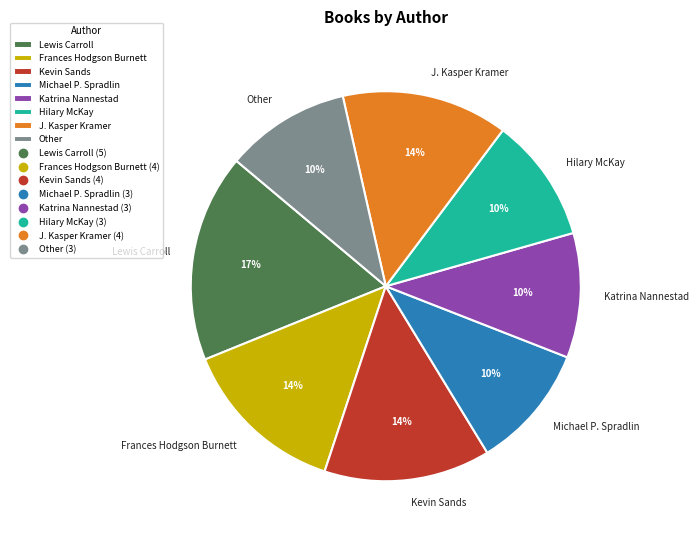

Is it true that J. Kasper Kramer is 14% of the pie?

True